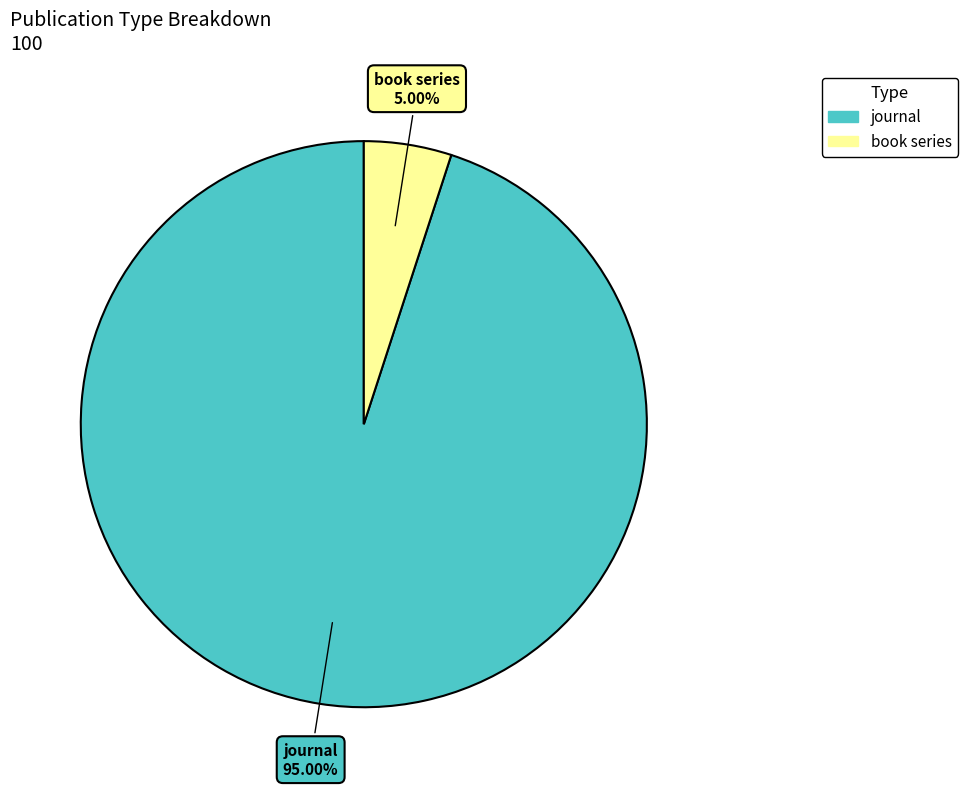

Is it true that book series is 5% of the pie?

True